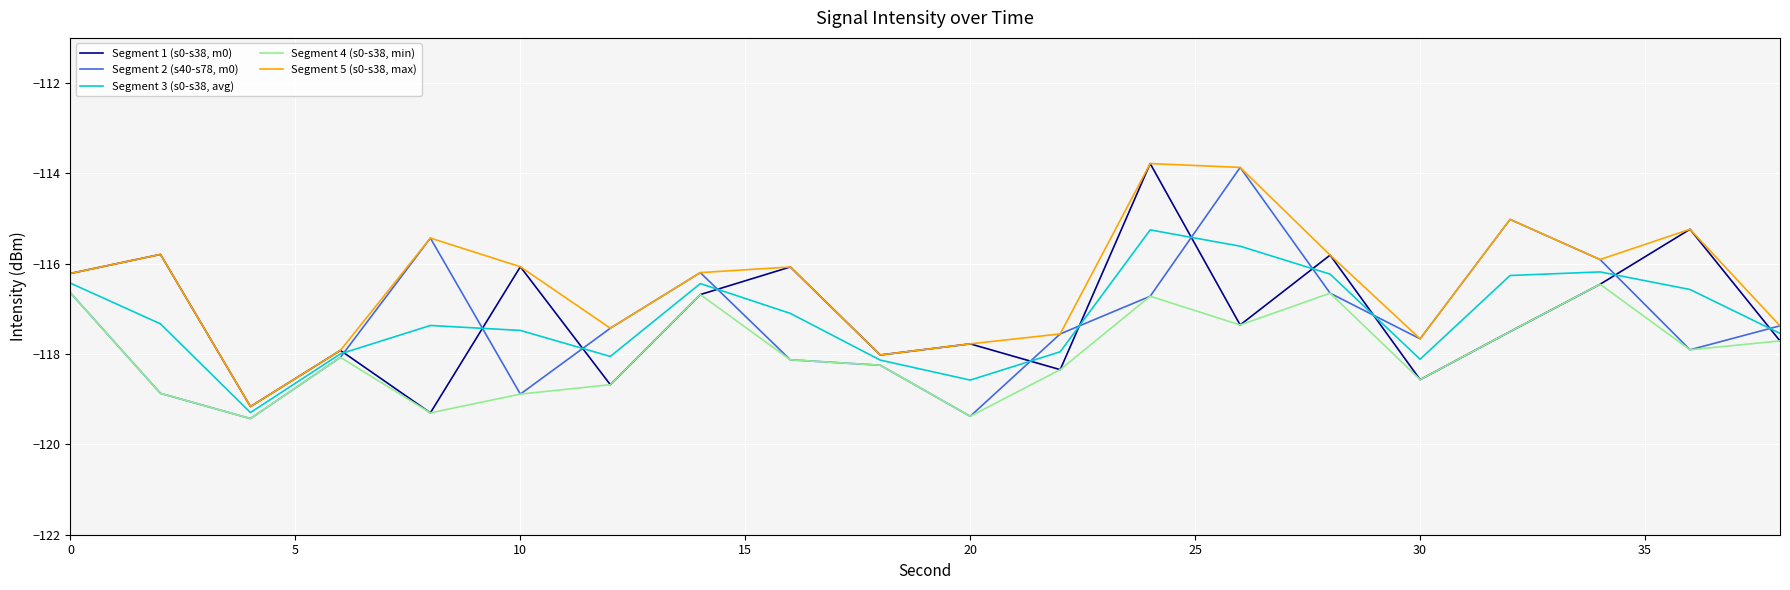

True or false: Segment 2 (s40-s78, m0) and Segment 1 (s0-s38, m0) intersect in this chart.

True